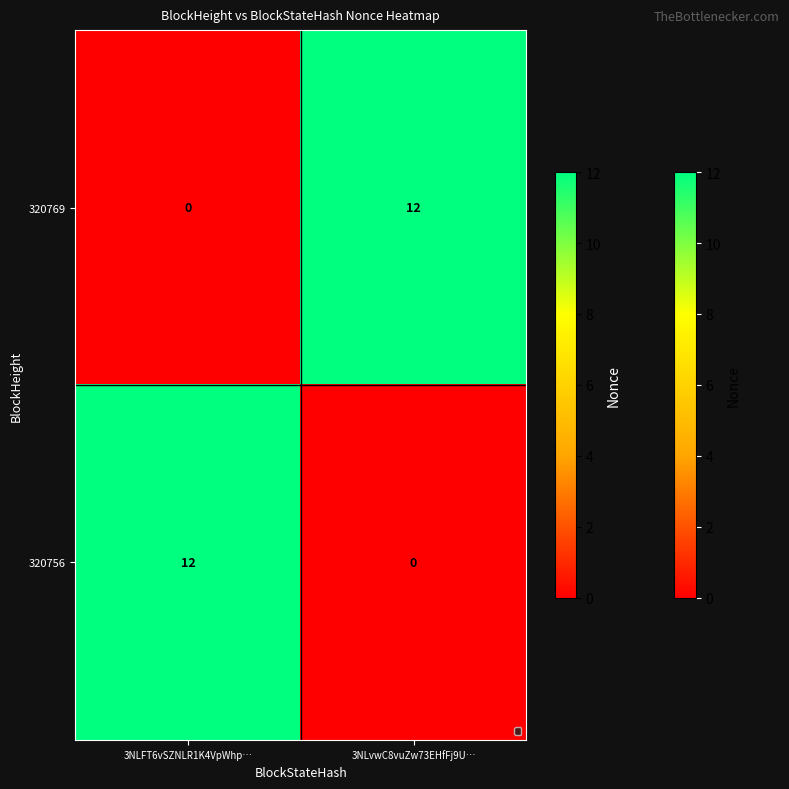

At 3NLvwC8vuZw73EHfFj9U…, list the series in order from smallest to largest.

320756, 320769